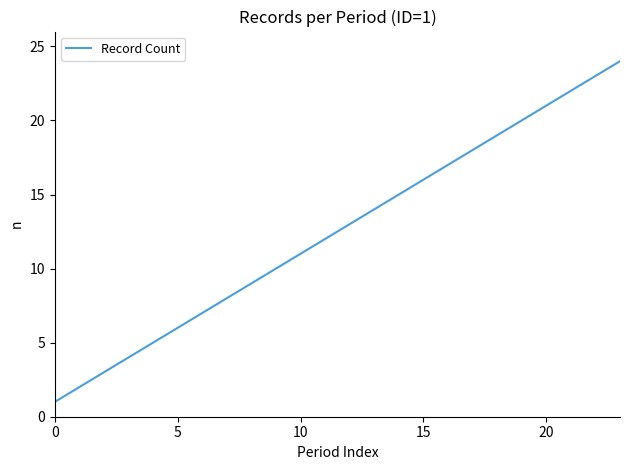

What is the sum of all values?

300